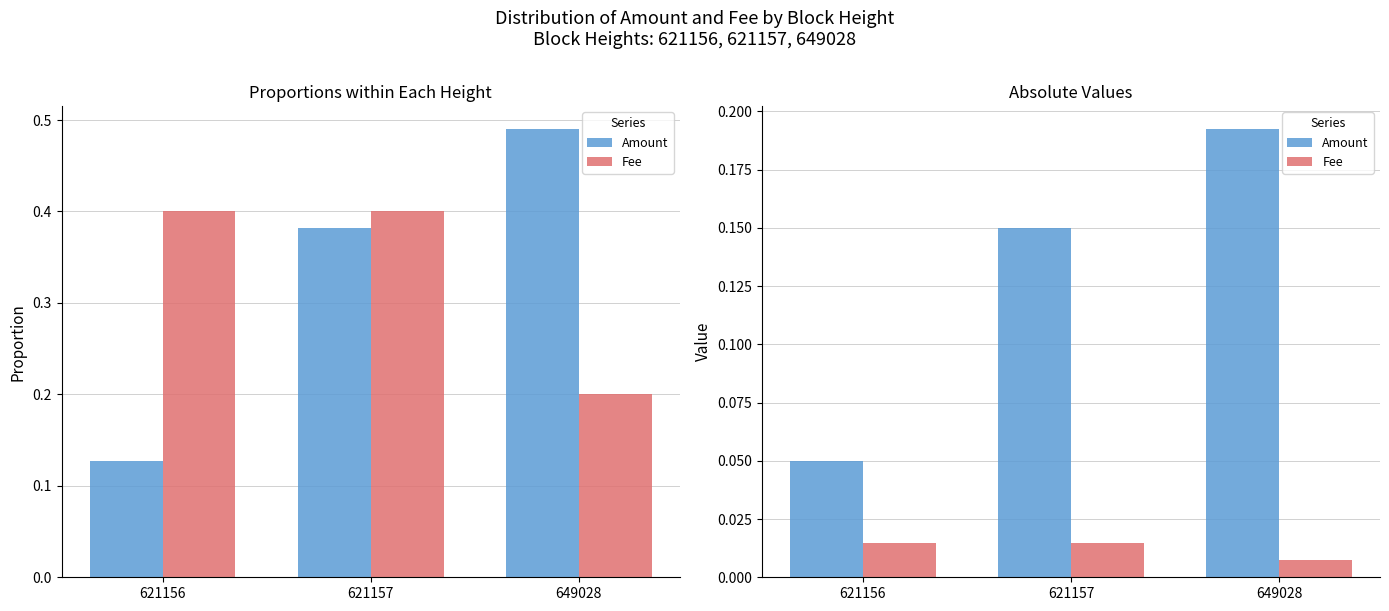

Rank the series at 649028 from lowest to highest value.

Fee, Amount